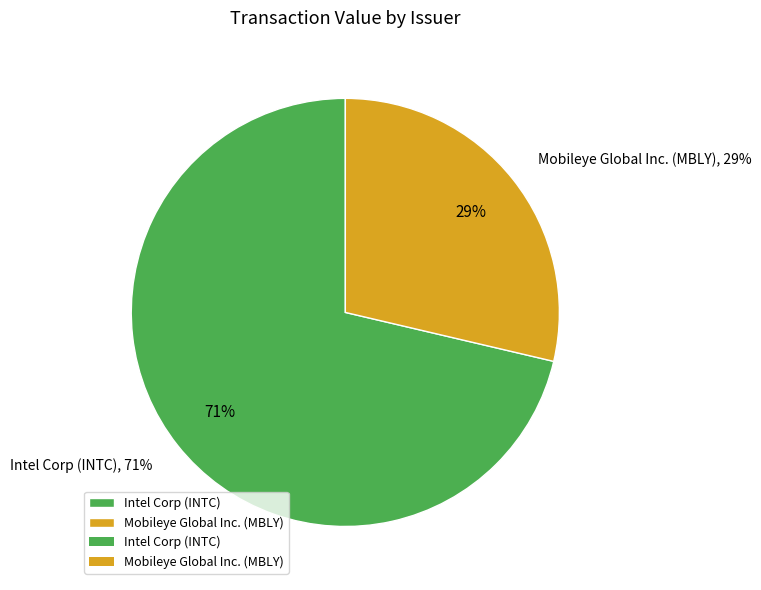

How many segments does this pie chart have?

2